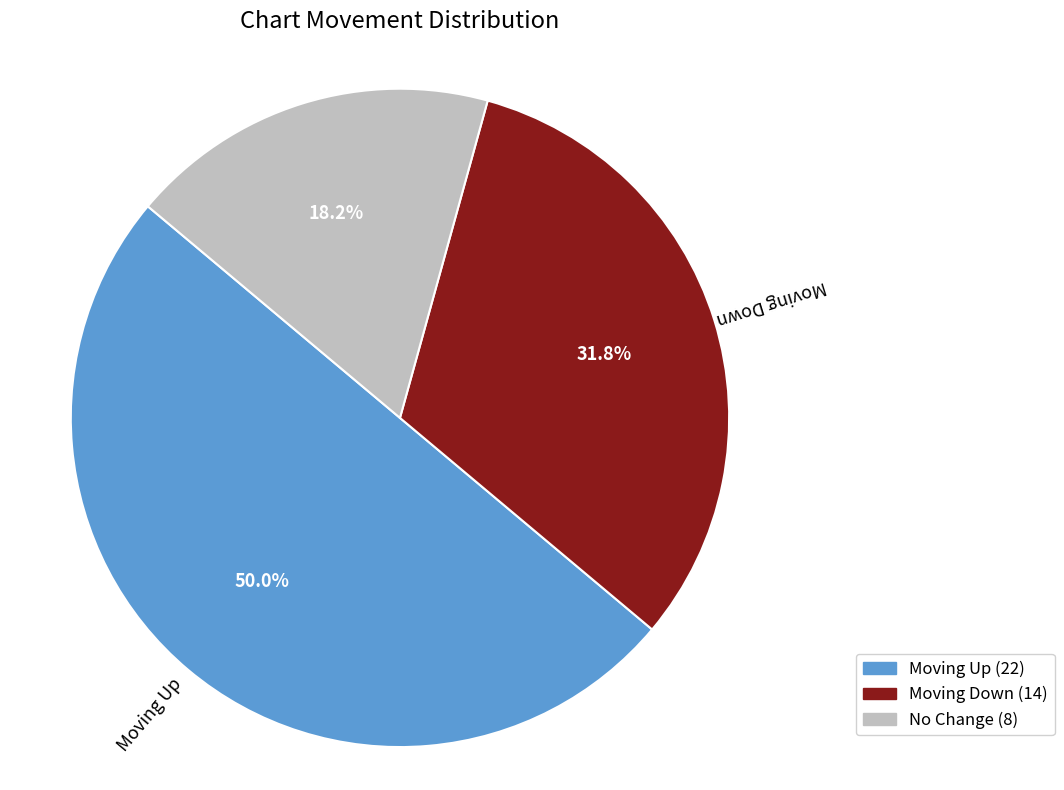

What percentage do Moving Up and No Change together represent?

68.2%